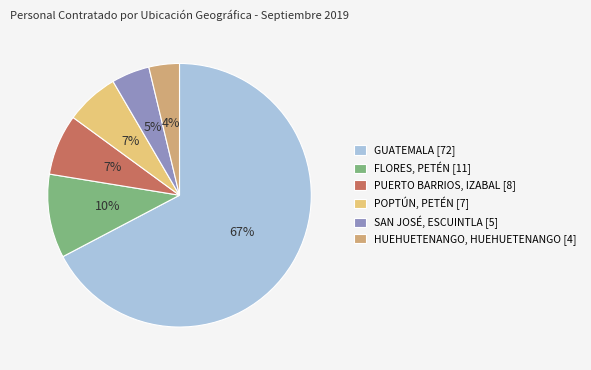

Is it true that HUEHUETENANGO, HUEHUETENANGO [4] is 4% of the pie?

True